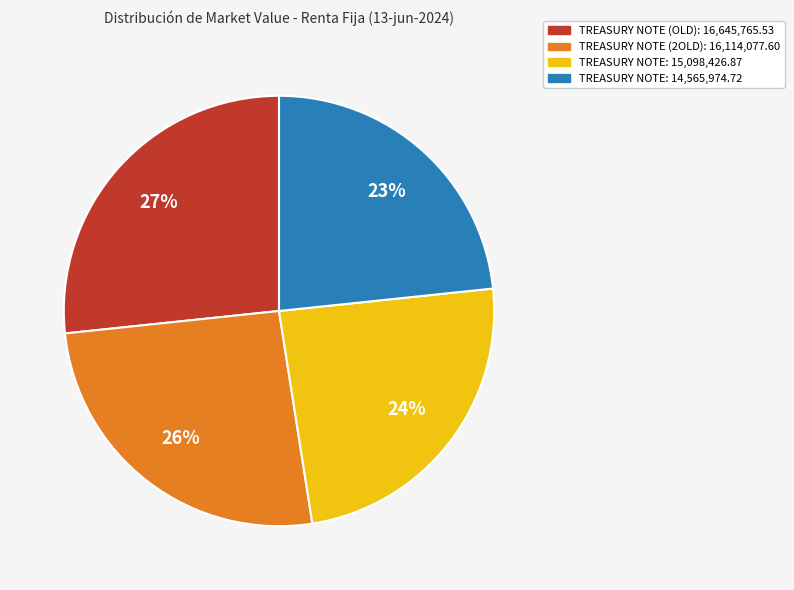

Count the number of slices in the pie.

4